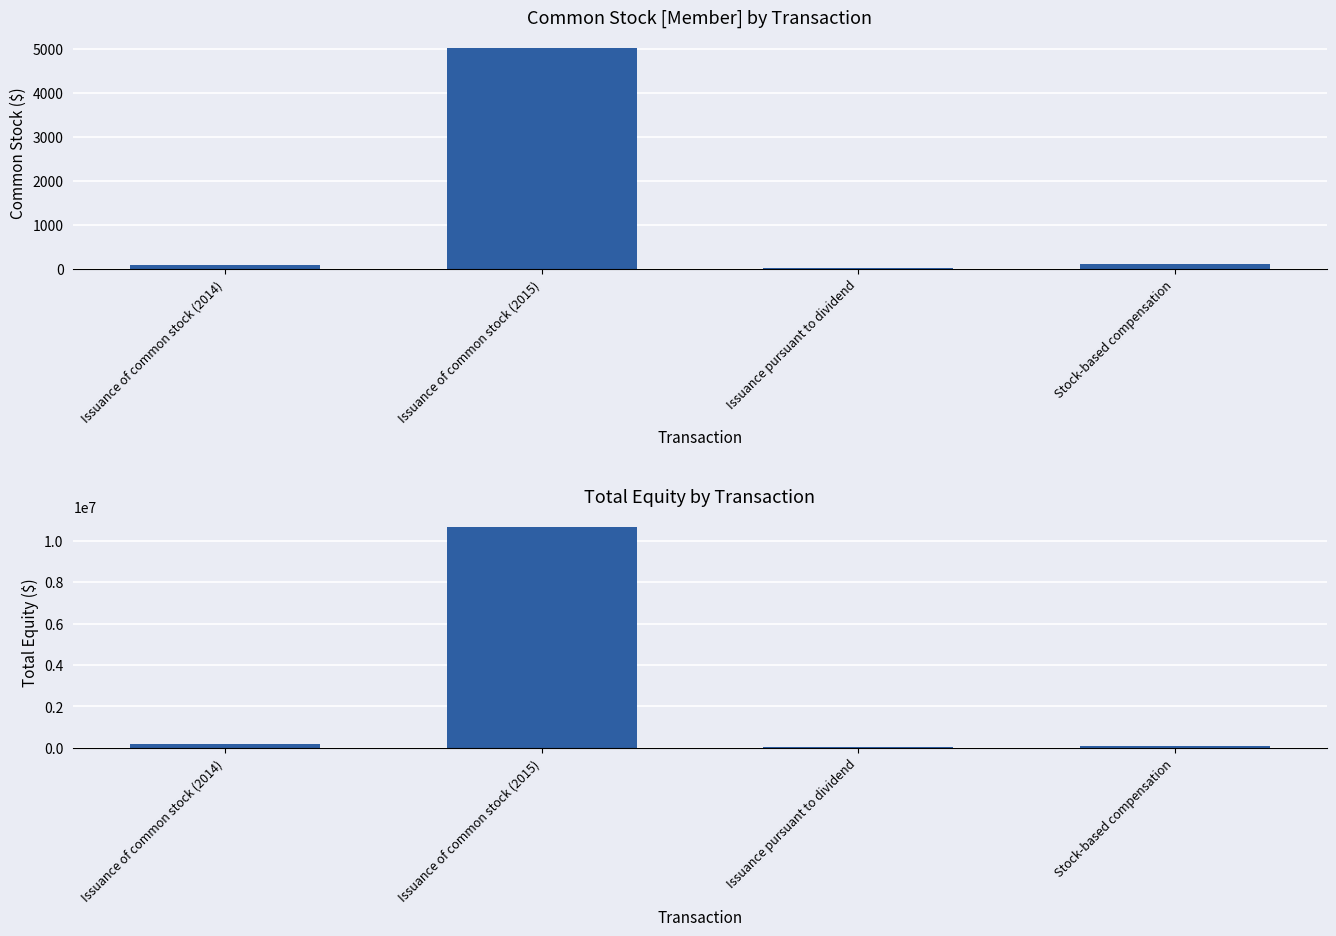

Rank the series at Issuance pursuant to dividend from highest to lowest value.

Total, Common Stock [Member]